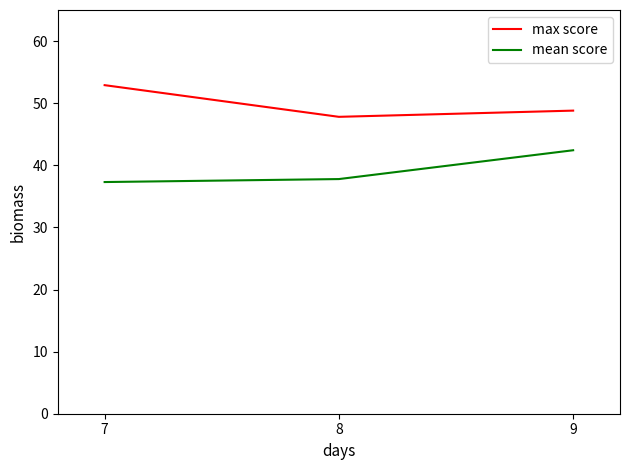

What is the difference between the highest and lowest values at 9?

6.4